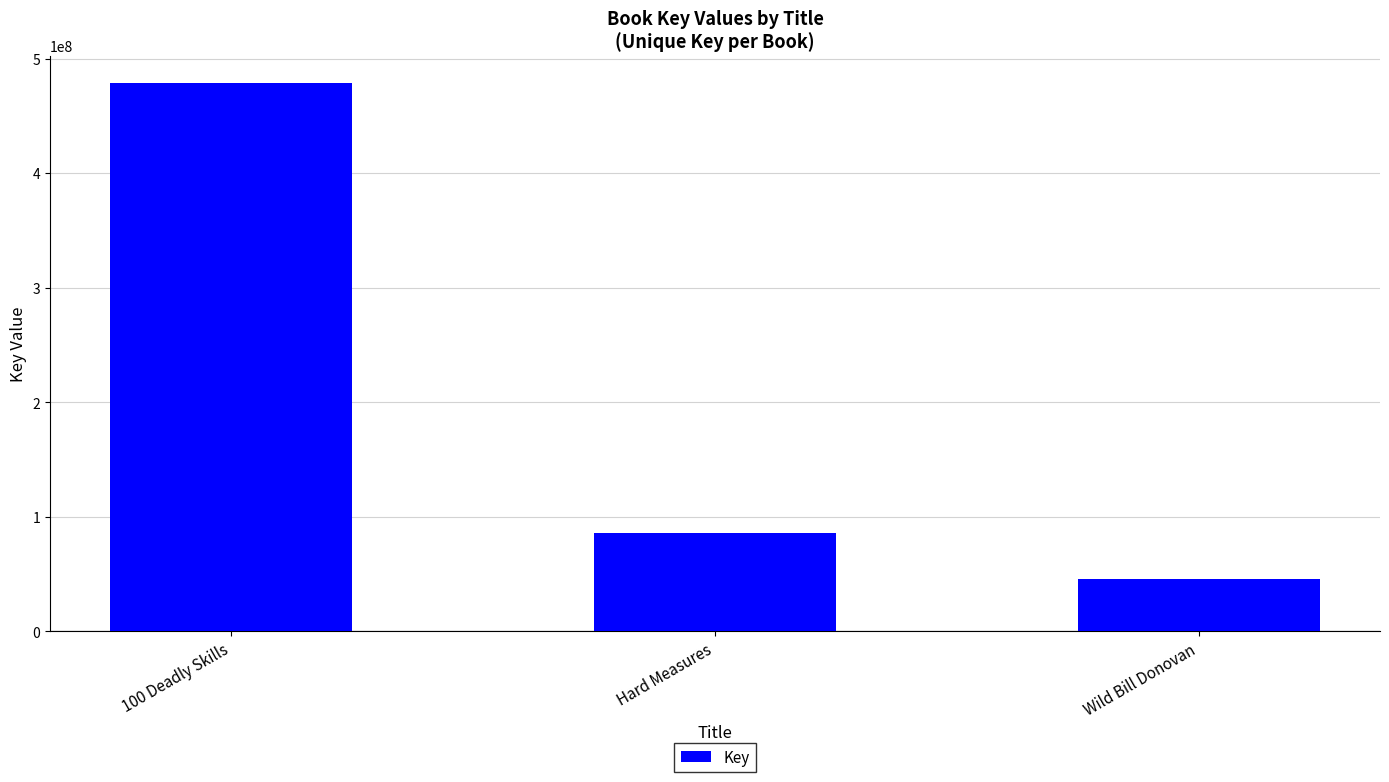

Which has a higher value, Hard Measures or Wild Bill Donovan?

Hard Measures